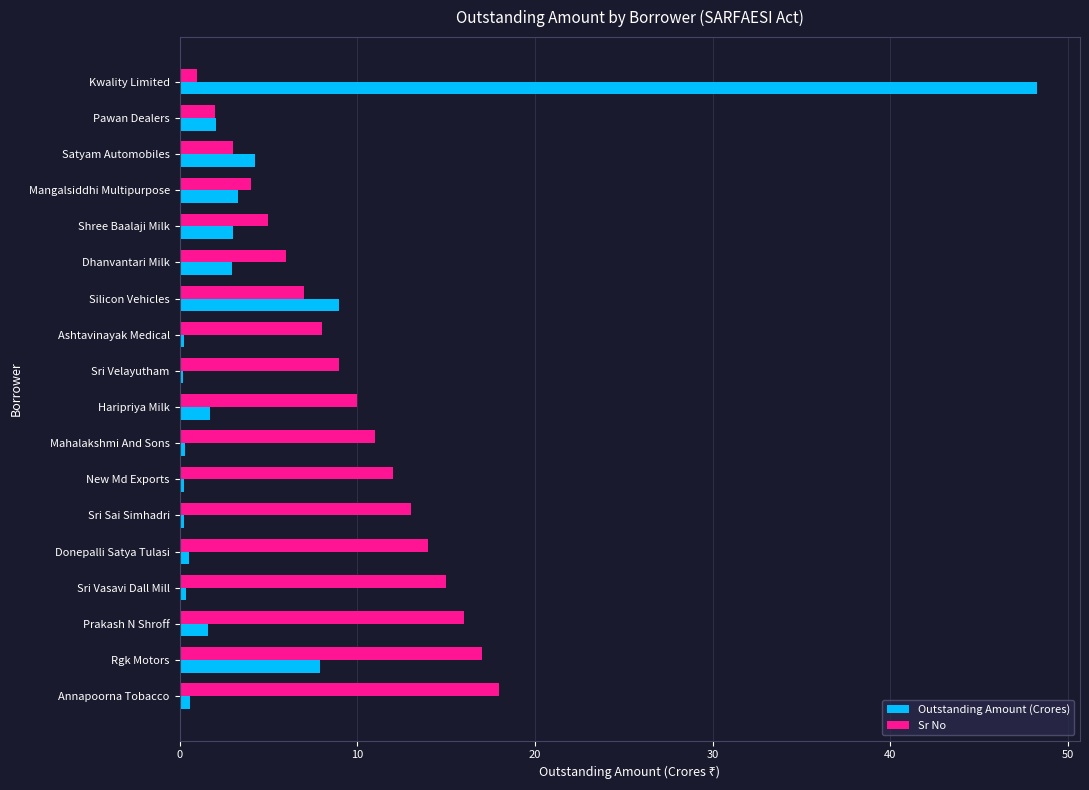

List the series in order of their overall mean, lowest first.

Outstanding Amount (Crores), Sr No